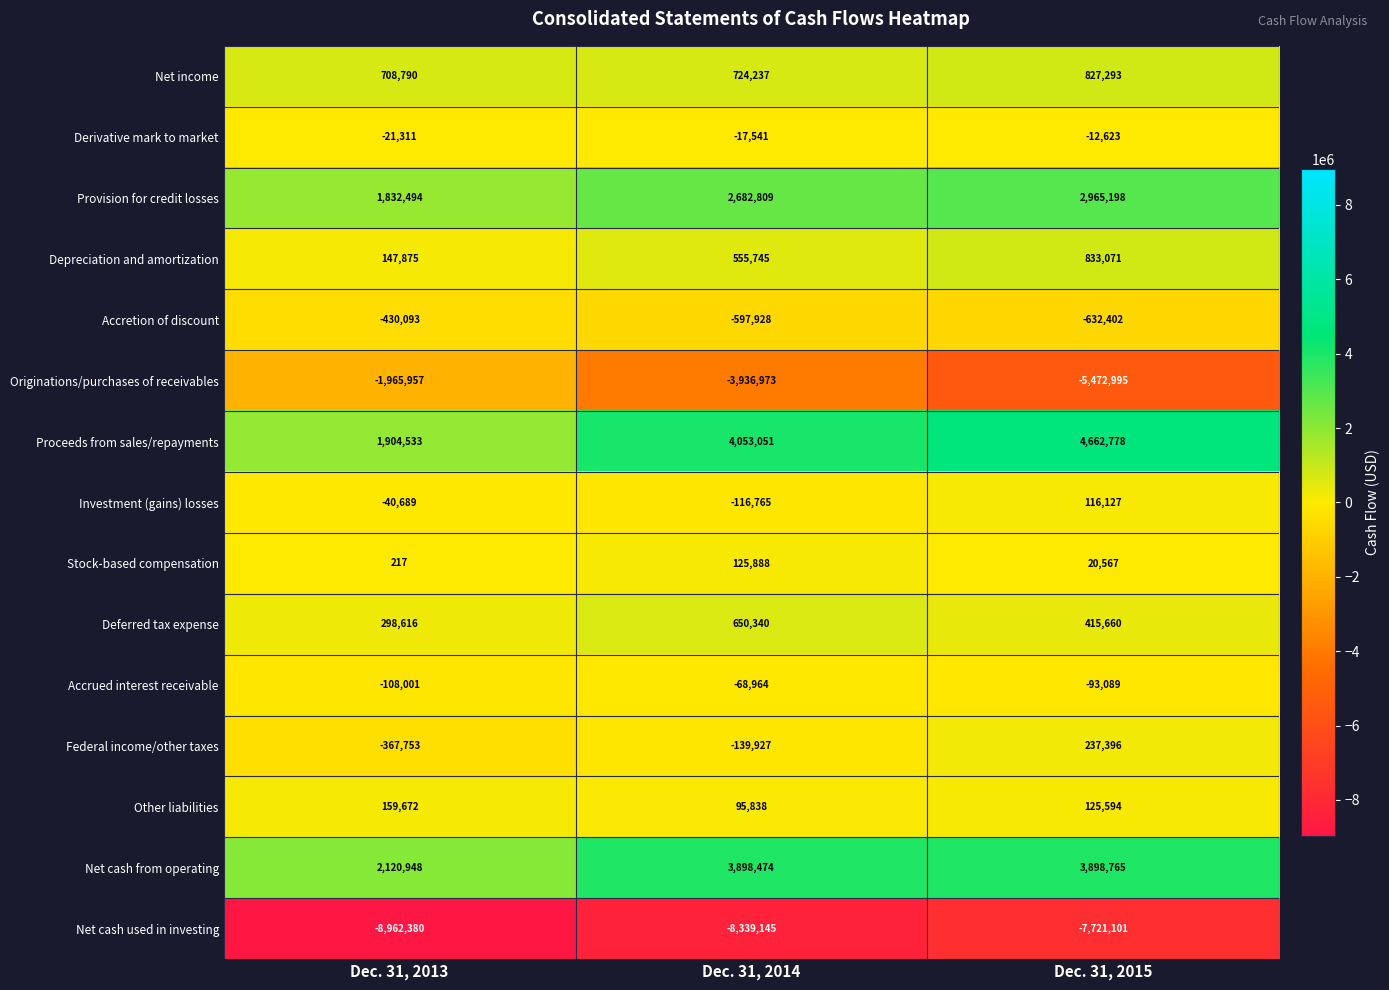

What value does the Derivative mark to market series have at Dec. 31, 2013, to the nearest 50?

-21300